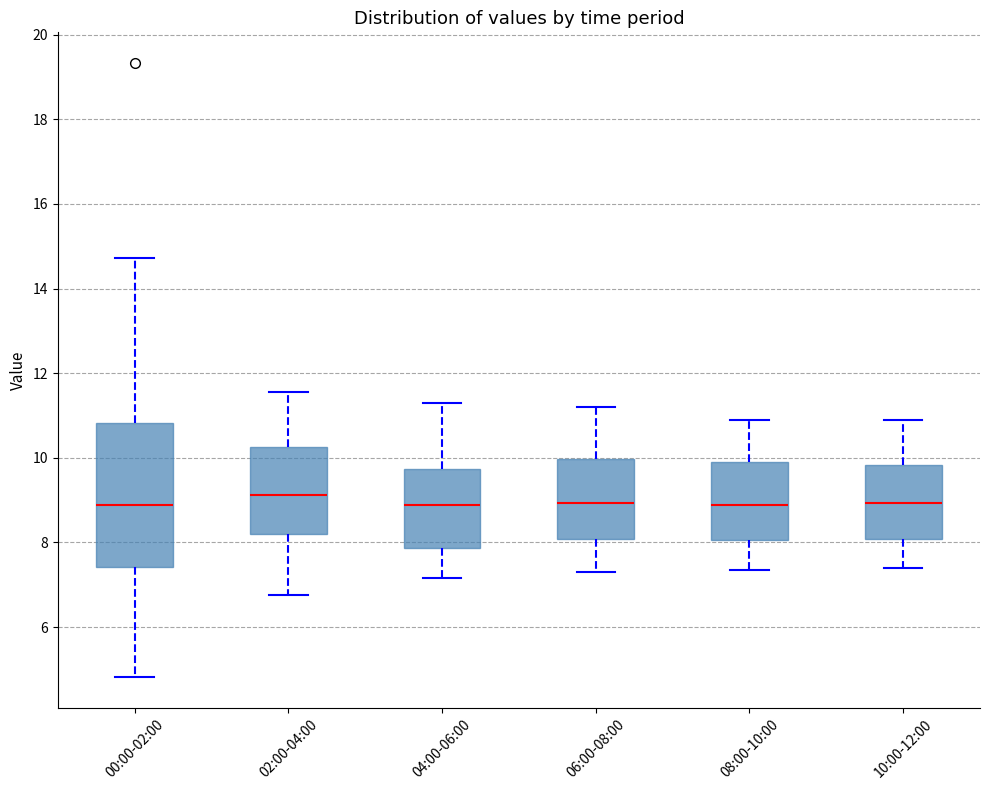

Reading left to right, transcribe this box plot: for each box, give where its median line is, the range the box spans, and where its two whiskers end, as read against the y-axis. The values are not printed on the chart, so give them approximately, as read against the axis.

00:00-02:00: median 8.8, box 7.4 to 10.8, whiskers 4.8 to 14.8
02:00-04:00: median 9.2, box 8.2 to 10.2, whiskers 6.8 to 11.6
04:00-06:00: median 8.8, box 7.8 to 9.8, whiskers 7.2 to 11.4
06:00-08:00: median 9.0, box 8.0 to 10.0, whiskers 7.4 to 11.2
08:00-10:00: median 8.8, box 8.0 to 10.0, whiskers 7.4 to 11.0
10:00-12:00: median 9.0, box 8.0 to 9.8, whiskers 7.4 to 11.0